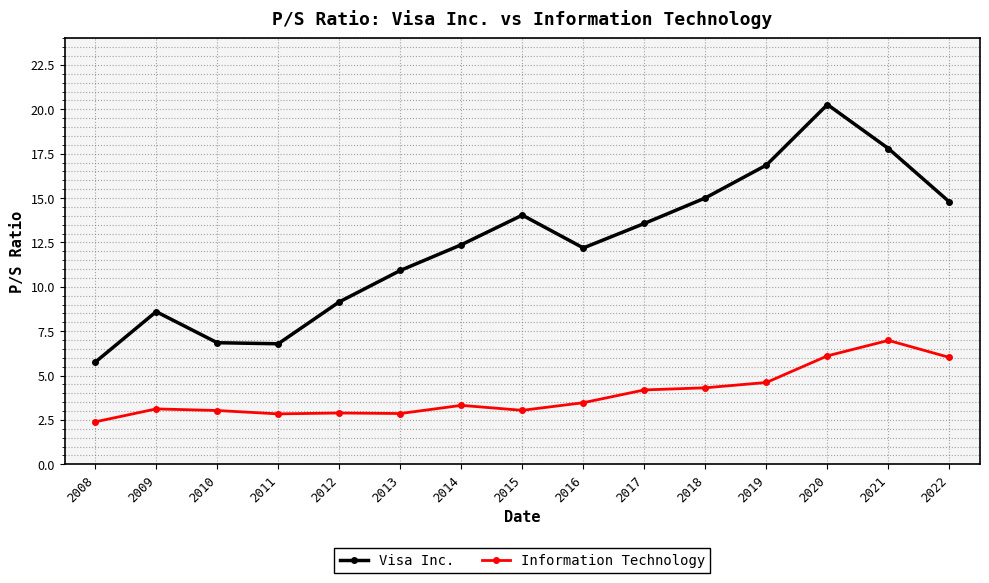

Which series has the largest total across all categories?

Visa Inc.